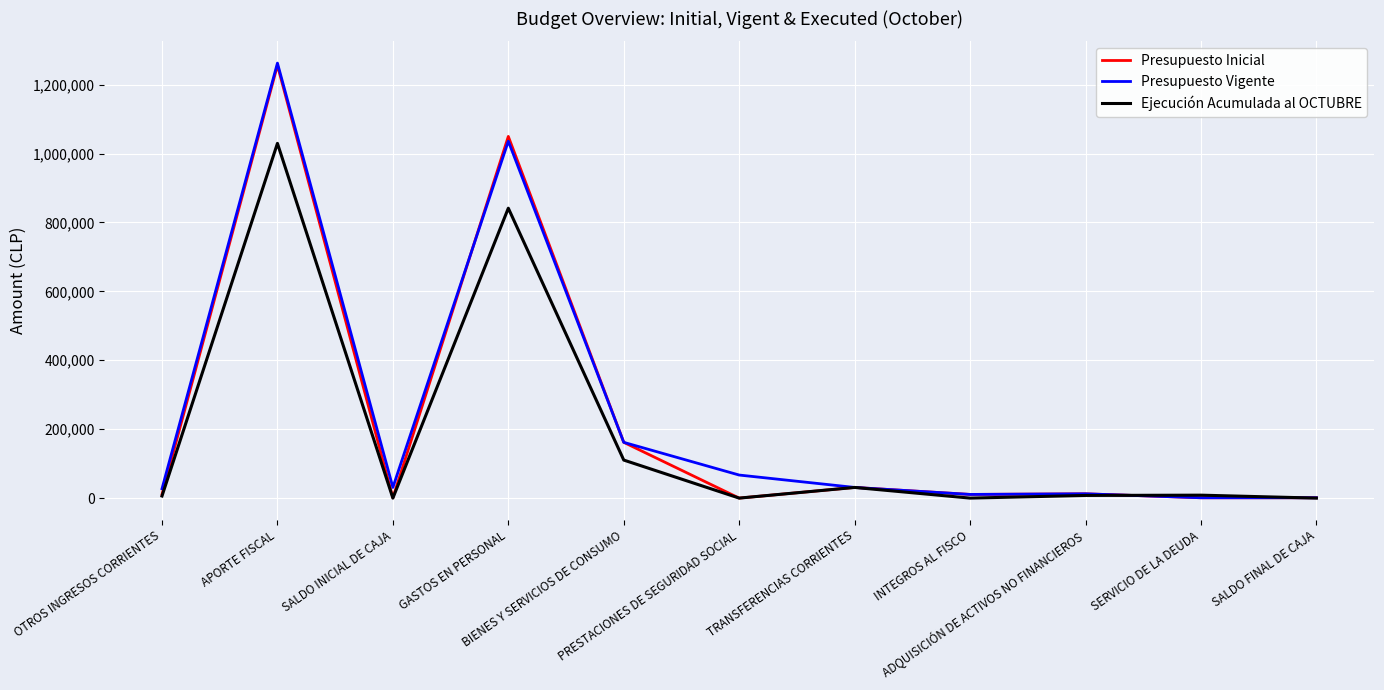

What is the maximum value shown in the chart?

1262627